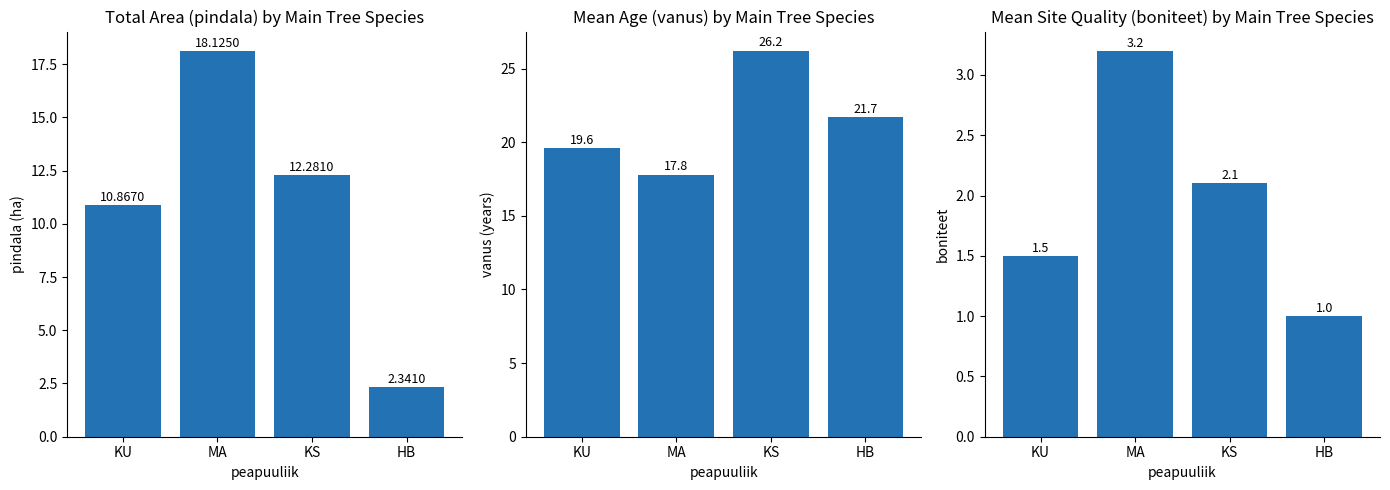

Reading left to right, list all the values displayed in this chart.

pindala: 10.9	18.1	12.3	2.3
vanus: 19.6	17.8	26.2	21.7
boniteet: 1.5	3.2	2.1	1.0